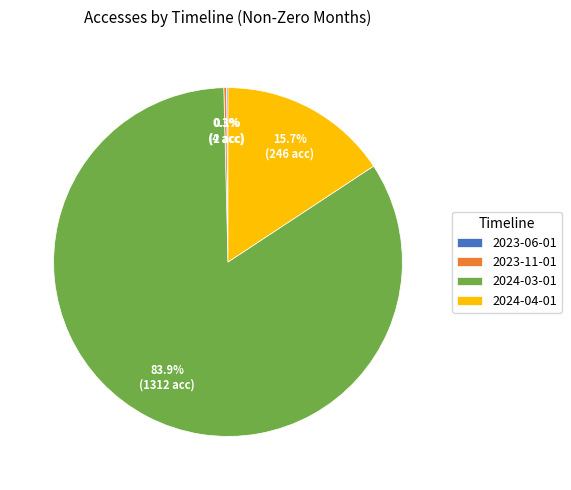

Which category accounts for the majority?

2024-03-01